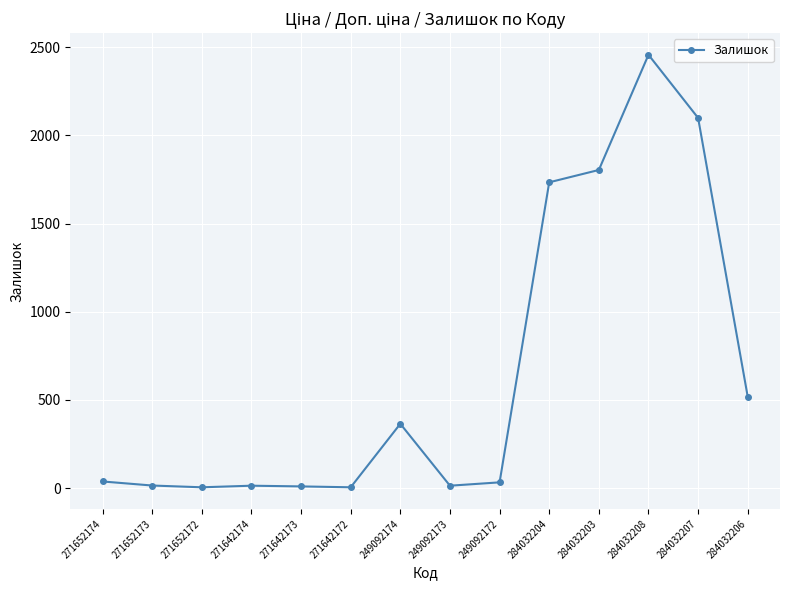

What is the average value?

651